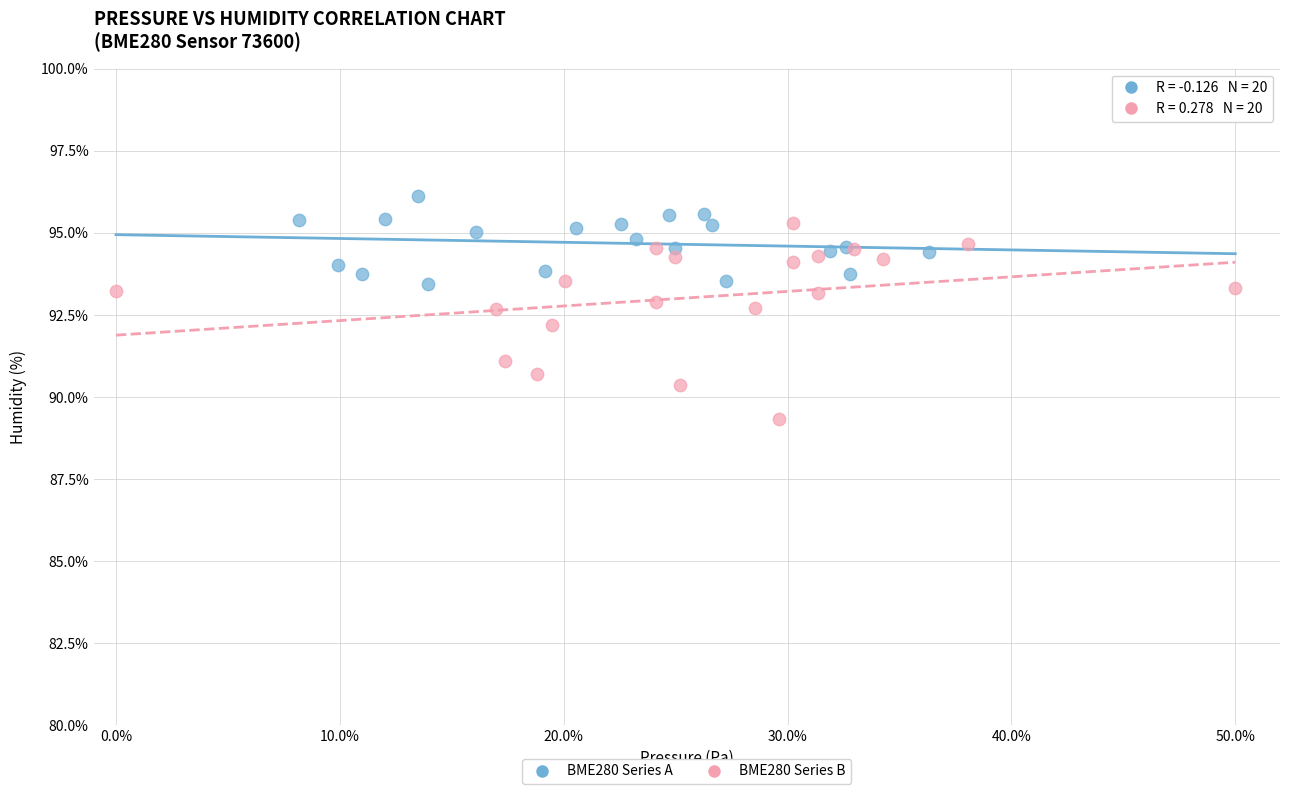

Which series has the largest Y range (max minus min)?

BME280 Series B